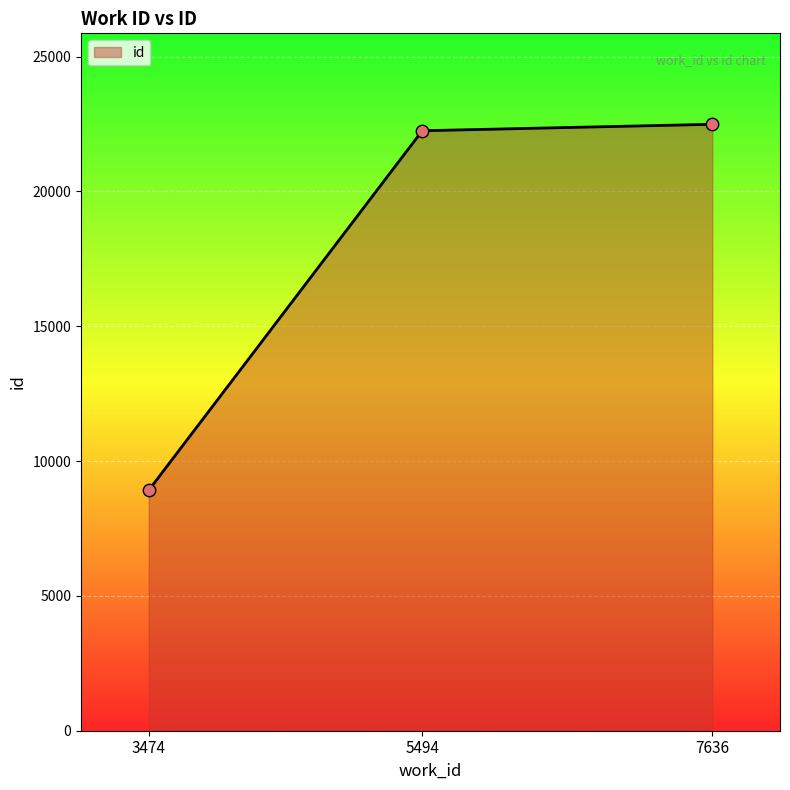

What is the ratio of the value at 3474 to the value at 7636?

0.4